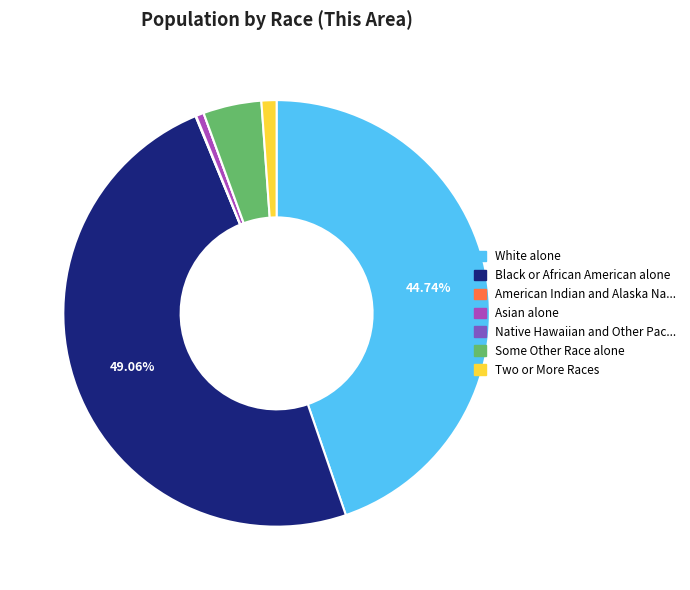

Does any single category account for the majority?

No